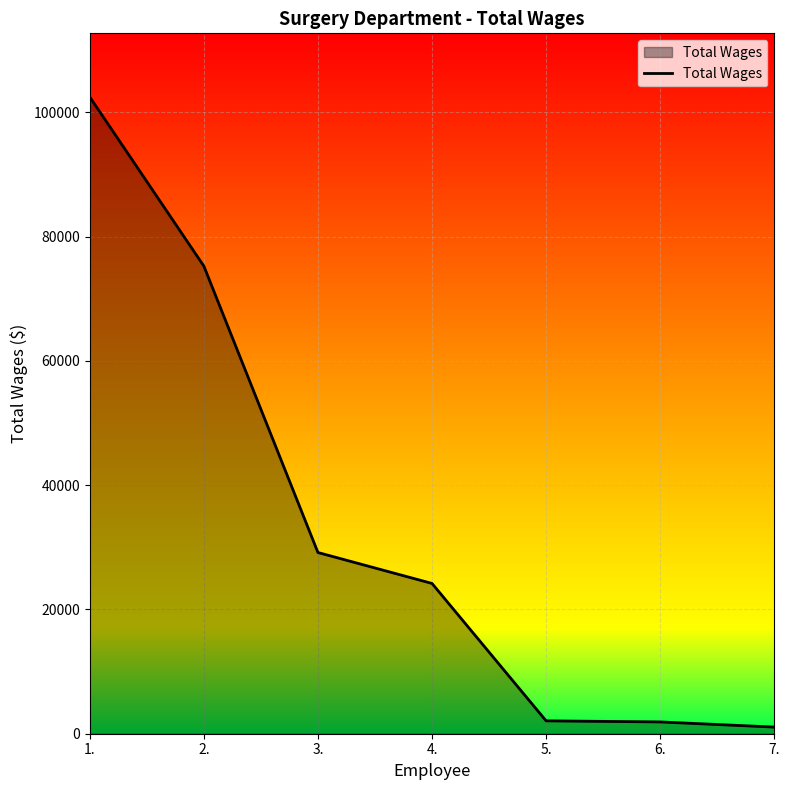

Is it true that the value at 3. is 29166?

True